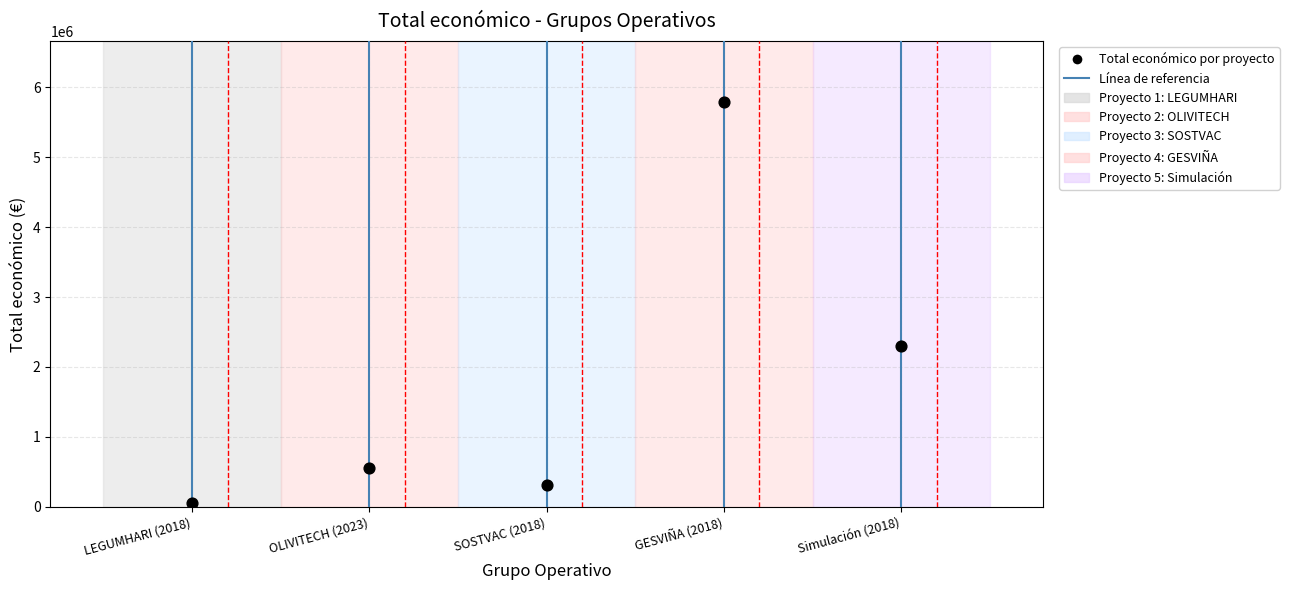

What Y value in the scatter plot is closest to 2924860?

2296067